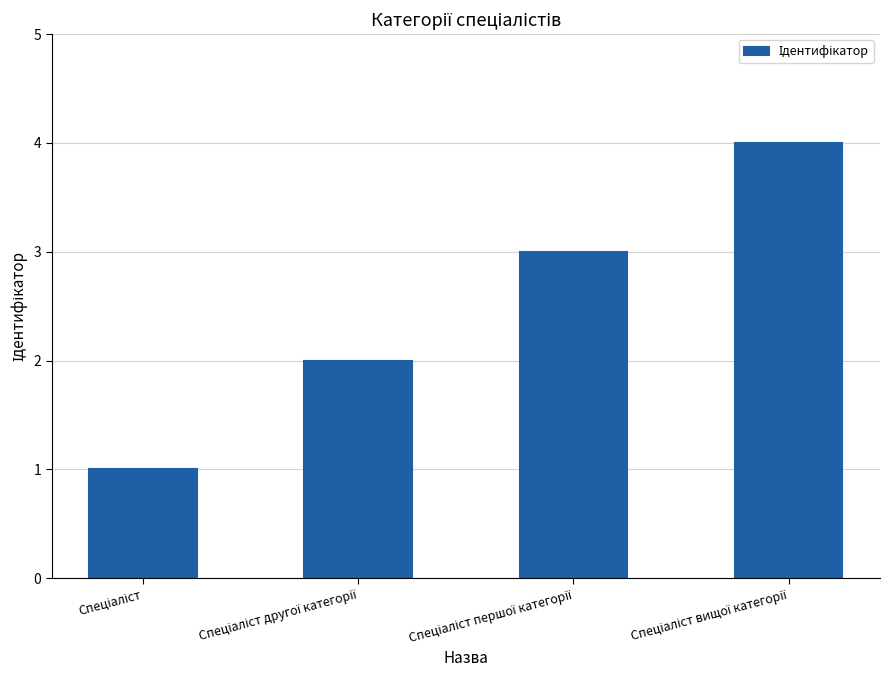

What is the maximum value shown in the chart?

4